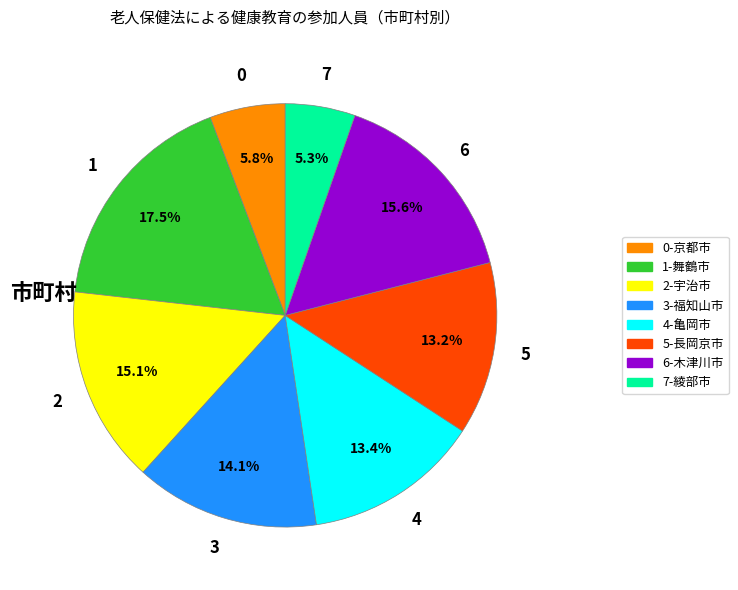

Between 5-長岡京市 and 7-綾部市, which is larger?

5-長岡京市